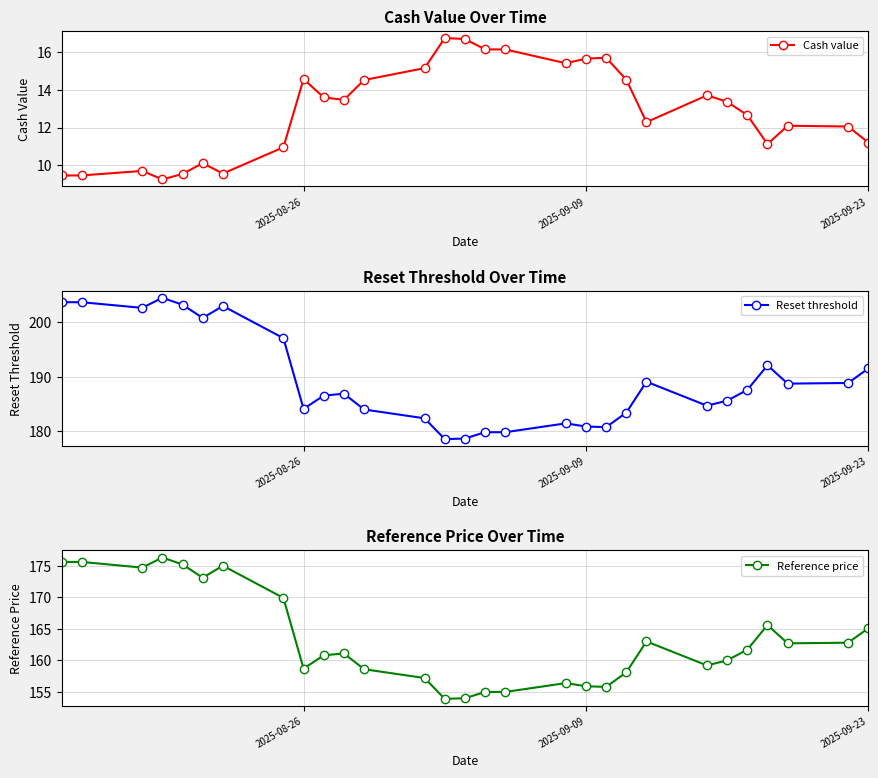

True or false: Reset threshold has more than 1 points higher than both neighbors.

True